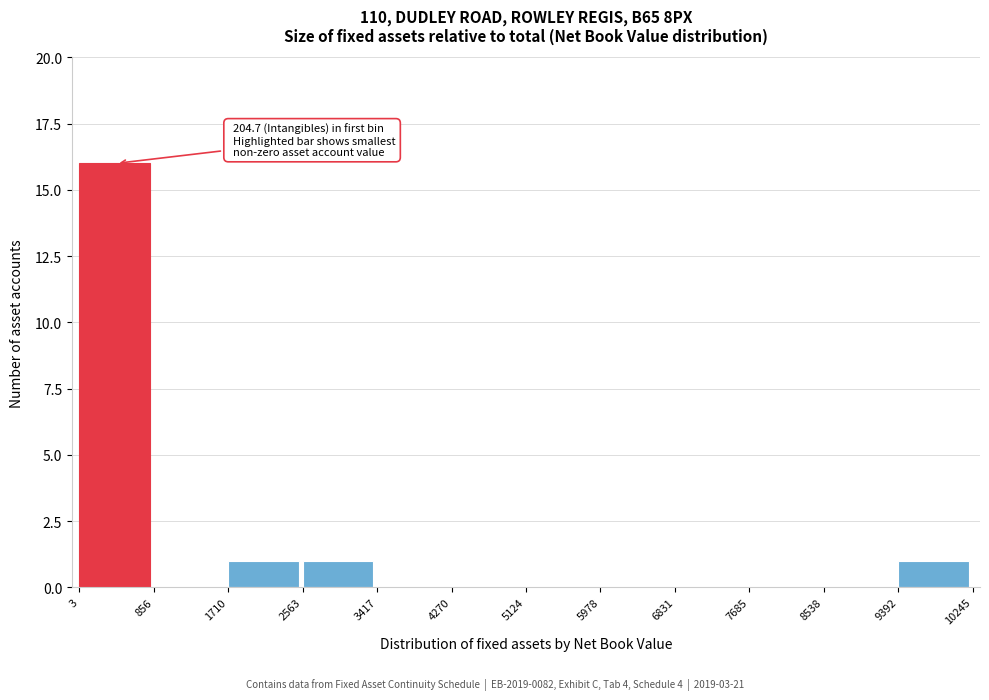

Which range on the x-axis has the tallest bar?

3 to 856